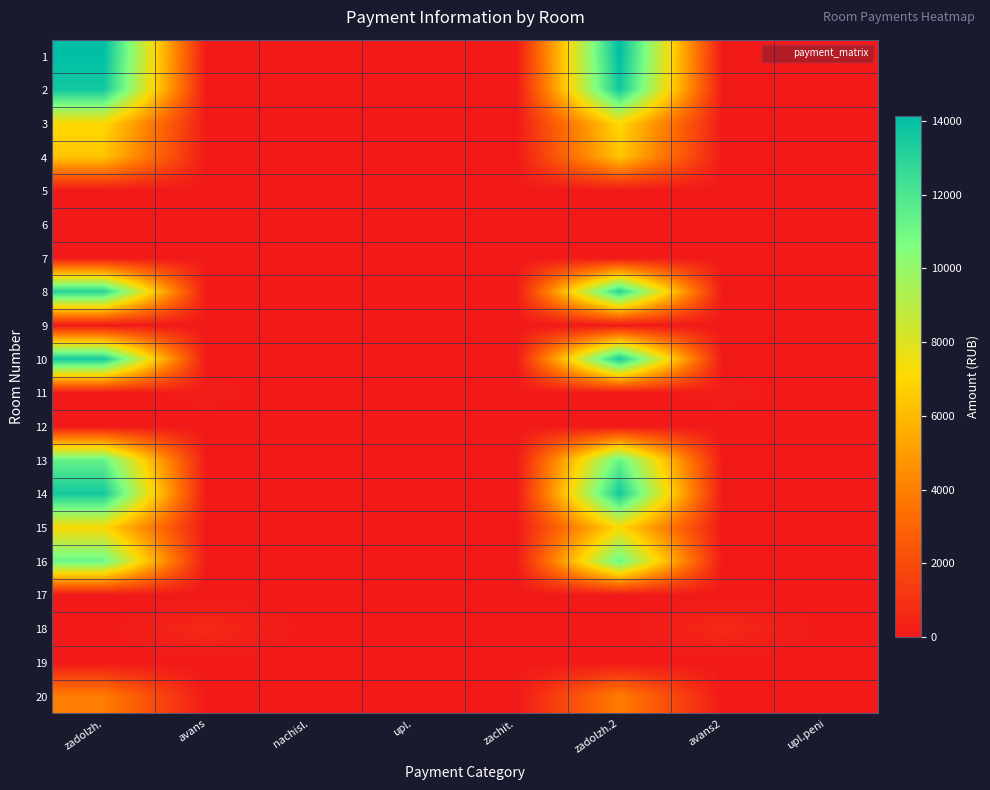

Reading left to right, what are all the values shown in this chart?

1: zadolzh.=14138.3	avans=0.0	nachisl.=0.0	upl.=0.0	zachit.=0.0	zadolzh.2=14138.3	avans2=0.0	upl.peni=0.0
2: zadolzh.=13619.6	avans=0.0	nachisl.=0.0	upl.=0.0	zachit.=0.0	zadolzh.2=13619.6	avans2=0.0	upl.peni=0.0
3: zadolzh.=7146.2	avans=0.0	nachisl.=0.0	upl.=0.0	zachit.=0.0	zadolzh.2=7146.2	avans2=0.0	upl.peni=0.0
4: zadolzh.=6362.4	avans=0.0	nachisl.=0.0	upl.=0.0	zachit.=0.0	zadolzh.2=6362.4	avans2=0.0	upl.peni=0.0
5: zadolzh.=0.0	avans=0.0	nachisl.=0.0	upl.=0.0	zachit.=0.0	zadolzh.2=0.0	avans2=0.0	upl.peni=0.0
6: zadolzh.=0.0	avans=0.0	nachisl.=0.0	upl.=0.0	zachit.=0.0	zadolzh.2=0.0	avans2=0.0	upl.peni=0.0
7: zadolzh.=0.0	avans=0.0	nachisl.=0.0	upl.=0.0	zachit.=0.0	zadolzh.2=0.0	avans2=0.0	upl.peni=0.0
8: zadolzh.=13020.6	avans=0.0	nachisl.=0.0	upl.=0.0	zachit.=0.0	zadolzh.2=13020.6	avans2=0.0	upl.peni=0.0
9: zadolzh.=0.0	avans=0.0	nachisl.=0.0	upl.=0.0	zachit.=0.0	zadolzh.2=0.0	avans2=0.0	upl.peni=0.0
10: zadolzh.=13573.2	avans=0.0	nachisl.=0.0	upl.=0.0	zachit.=0.0	zadolzh.2=13573.2	avans2=0.0	upl.peni=0.0
11: zadolzh.=0.1	avans=163.2	nachisl.=0.0	upl.=0.0	zachit.=0.0	zadolzh.2=0.0	avans2=163.2	upl.peni=0.0
12: zadolzh.=0.0	avans=0.0	nachisl.=0.0	upl.=0.0	zachit.=0.0	zadolzh.2=0.1	avans2=0.0	upl.peni=0.0
13: zadolzh.=11345.8	avans=0.0	nachisl.=0.0	upl.=0.0	zachit.=0.0	zadolzh.2=11345.8	avans2=0.0	upl.peni=0.0
14: zadolzh.=13573.2	avans=0.0	nachisl.=0.0	upl.=0.0	zachit.=0.0	zadolzh.2=13573.2	avans2=0.0	upl.peni=0.0
15: zadolzh.=7146.2	avans=0.0	nachisl.=0.0	upl.=0.0	zachit.=0.0	zadolzh.2=7146.2	avans2=0.0	upl.peni=0.0
16: zadolzh.=11175.1	avans=0.0	nachisl.=0.0	upl.=0.0	zachit.=0.0	zadolzh.2=11175.1	avans2=0.0	upl.peni=0.0
17: zadolzh.=0.0	avans=0.0	nachisl.=0.0	upl.=0.0	zachit.=0.0	zadolzh.2=0.0	avans2=0.0	upl.peni=0.0
18: zadolzh.=0.0	avans=619.9	nachisl.=0.0	upl.=0.0	zachit.=0.0	zadolzh.2=0.0	avans2=619.9	upl.peni=0.0
19: zadolzh.=0.0	avans=0.0	nachisl.=0.0	upl.=0.0	zachit.=0.0	zadolzh.2=0.0	avans2=0.0	upl.peni=0.0
20: zadolzh.=3909.7	avans=0.2	nachisl.=0.0	upl.=0.0	zachit.=0.0	zadolzh.2=3909.7	avans2=0.2	upl.peni=0.0